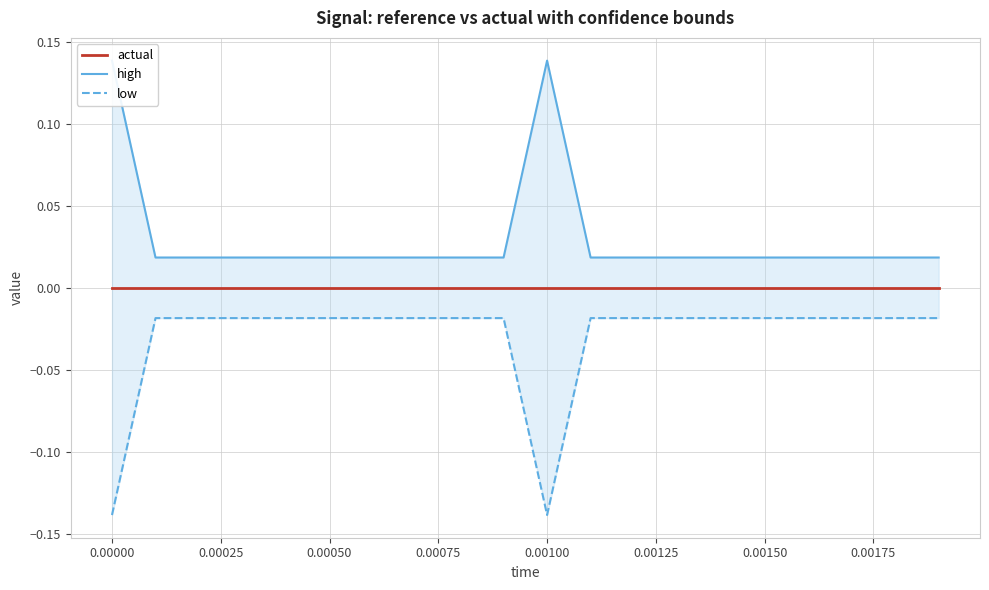

Is it true that high equals 0.0 at 0.00200?

False